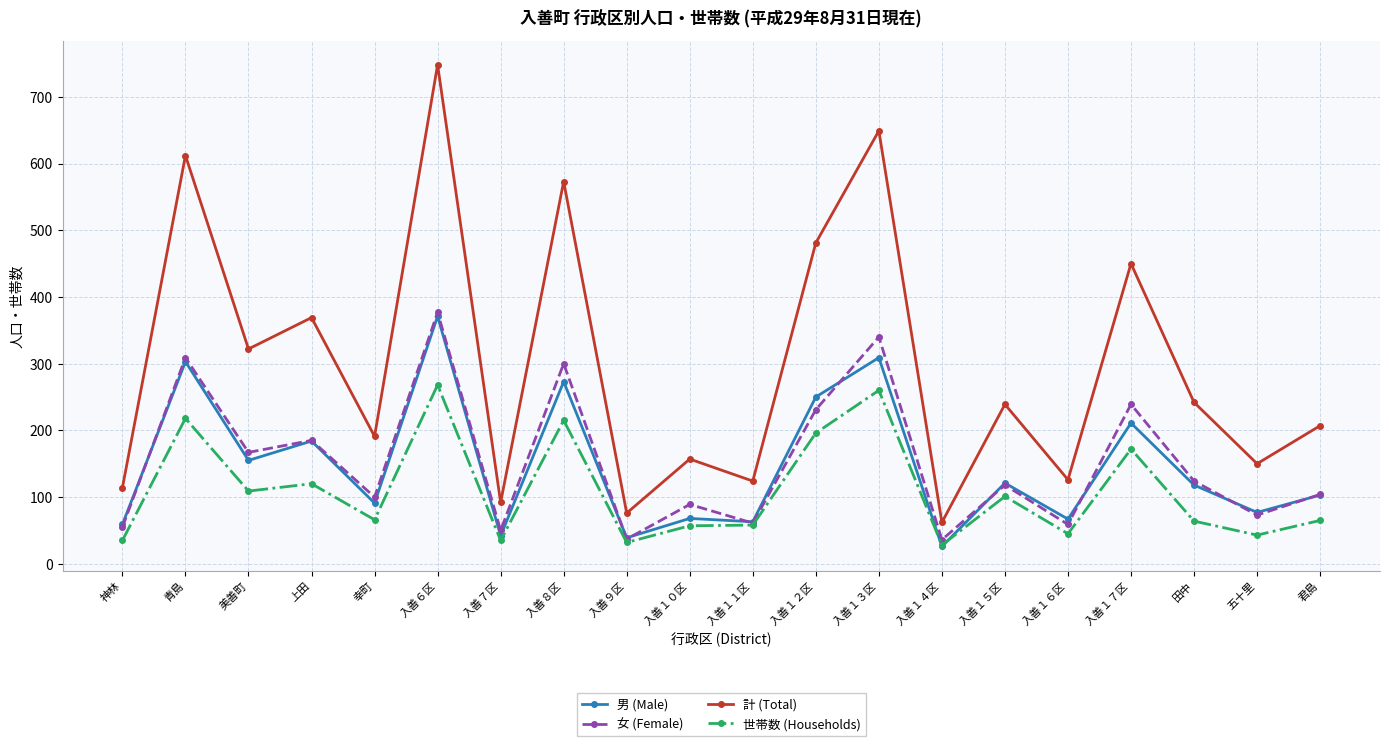

Is the value of 男 (Male) at 入善１２区 greater than the value of 女 (Female) at 入善１４区?

Yes